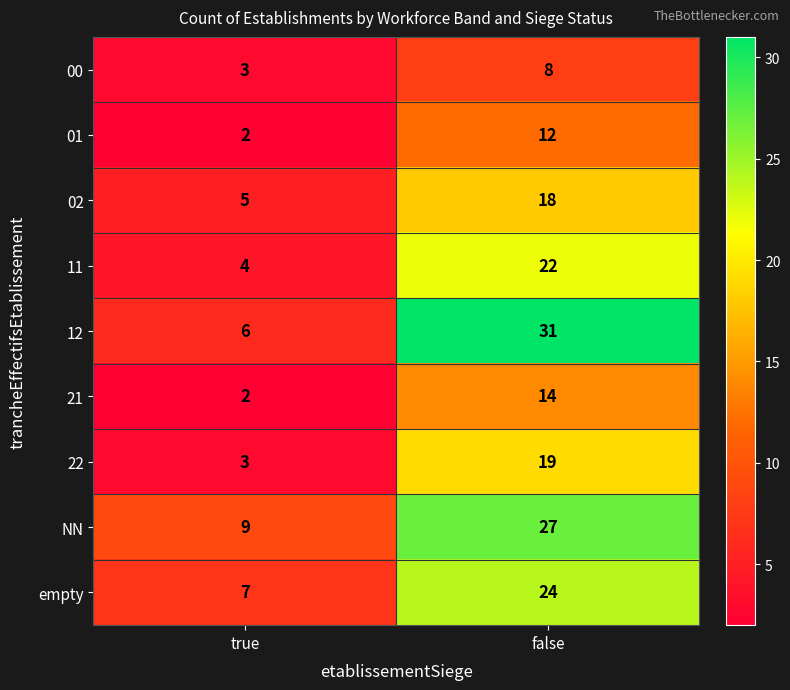

List the series in order of their peak value, lowest first.

00, 01, 21, 02, 22, 11, empty, NN, 12